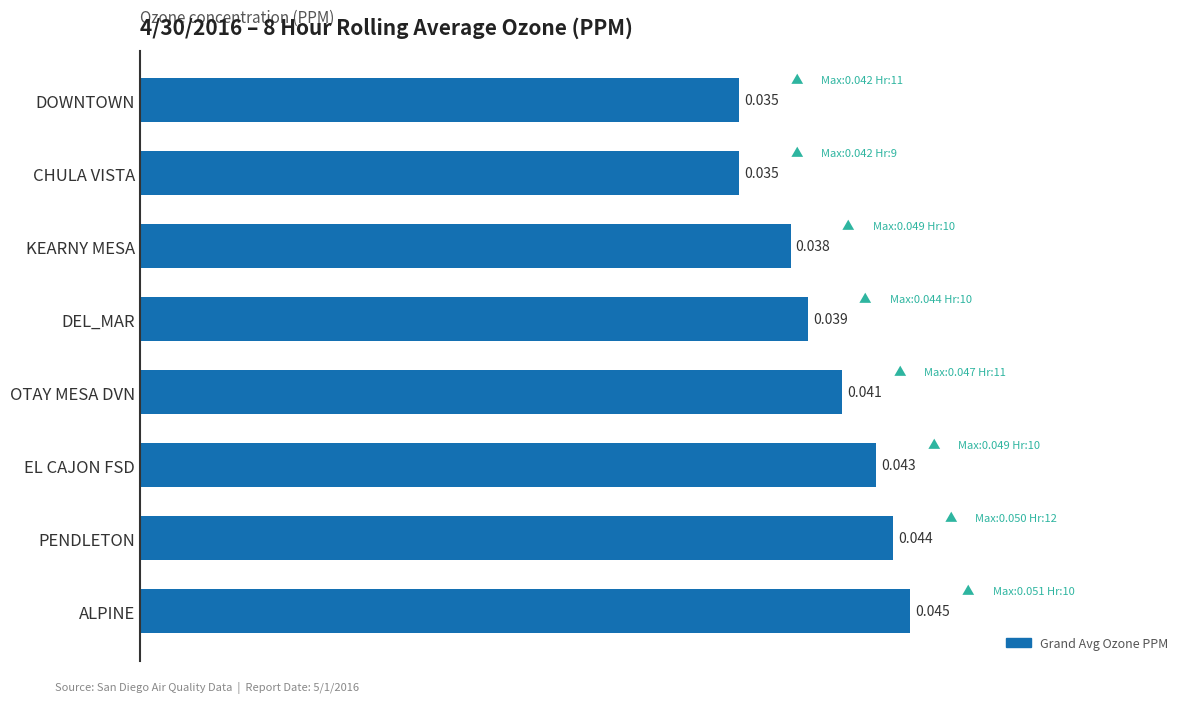

How many values are between 0 and 1?

8